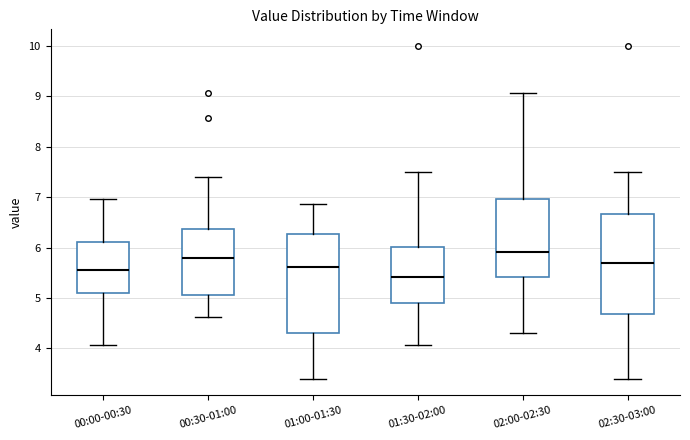

Reading left to right, transcribe this box plot: for each box, give where its median line is, the range the box spans, and where its two whiskers end, as read against the y-axis. The values are not printed on the chart, so give them approximately, as read against the axis.

00:00-00:30: median 5.6, box 5.1 to 6.1, whiskers 4.1 to 7.0
00:30-01:00: median 5.8, box 5.1 to 6.4, whiskers 4.6 to 7.4
01:00-01:30: median 5.6, box 4.3 to 6.3, whiskers 3.4 to 6.9
01:30-02:00: median 5.4, box 4.9 to 6.0, whiskers 4.1 to 7.5
02:00-02:30: median 5.9, box 5.4 to 7.0, whiskers 4.3 to 9.1
02:30-03:00: median 5.7, box 4.7 to 6.7, whiskers 3.4 to 7.5